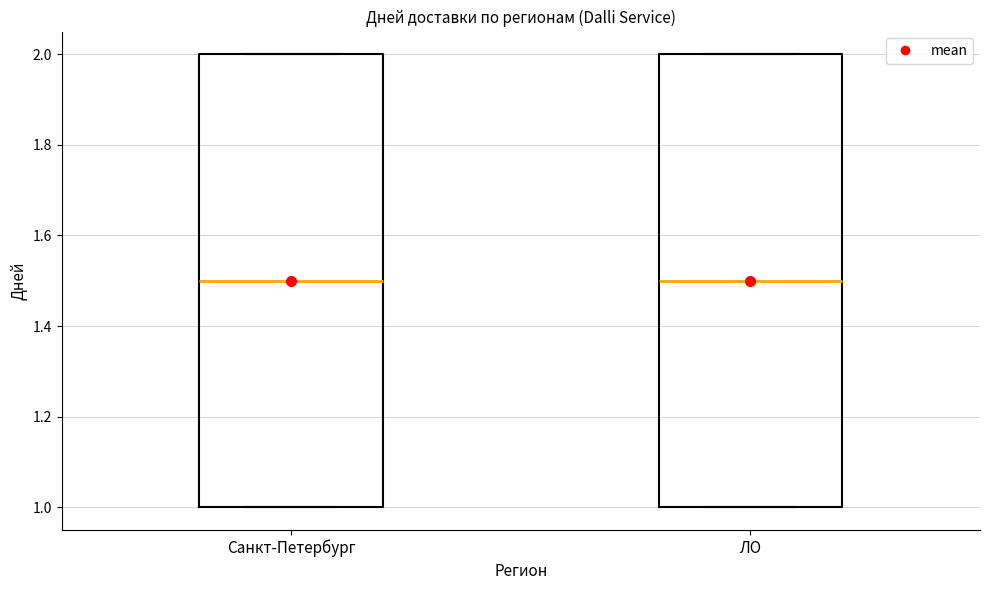

Reading left to right, read every box against the y-axis: the position of its median line, the range the box covers, and the ends of its whiskers. The values are not printed on the chart, so give them approximately, as read against the axis.

Санкт-Петербург: median 1.5, box 1.0 to 2.0, whiskers 1.0 to 2.0
ЛО: median 1.5, box 1.0 to 2.0, whiskers 1.0 to 2.0